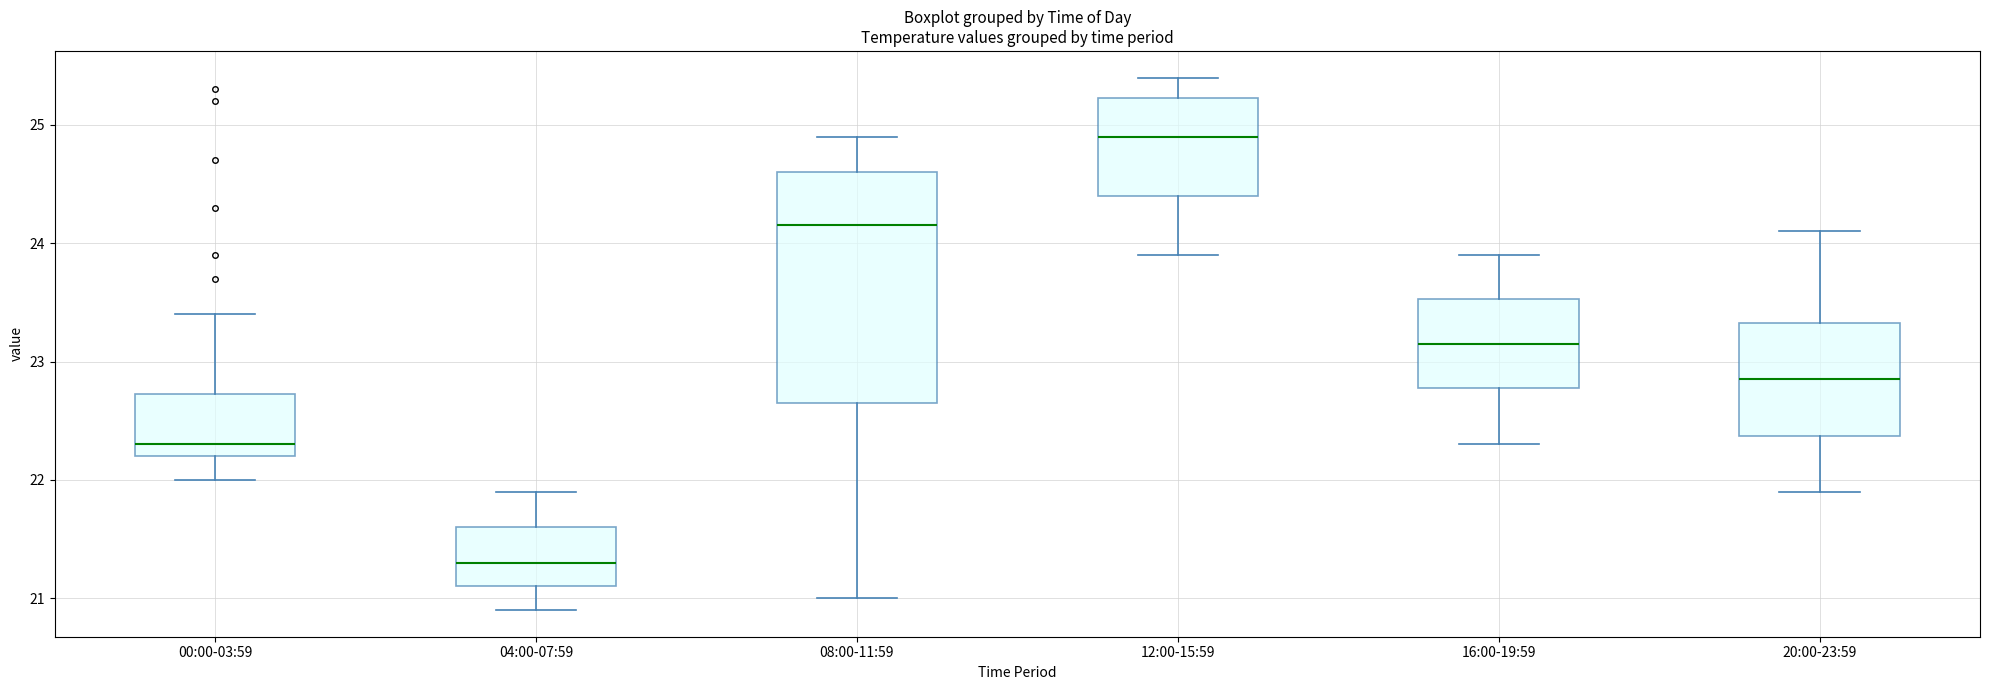

Where does the upper whisker of the box for 20:00-23:59 end on the y-axis? The values are not printed on the chart, so give them approximately, as read against the axis.

24.1